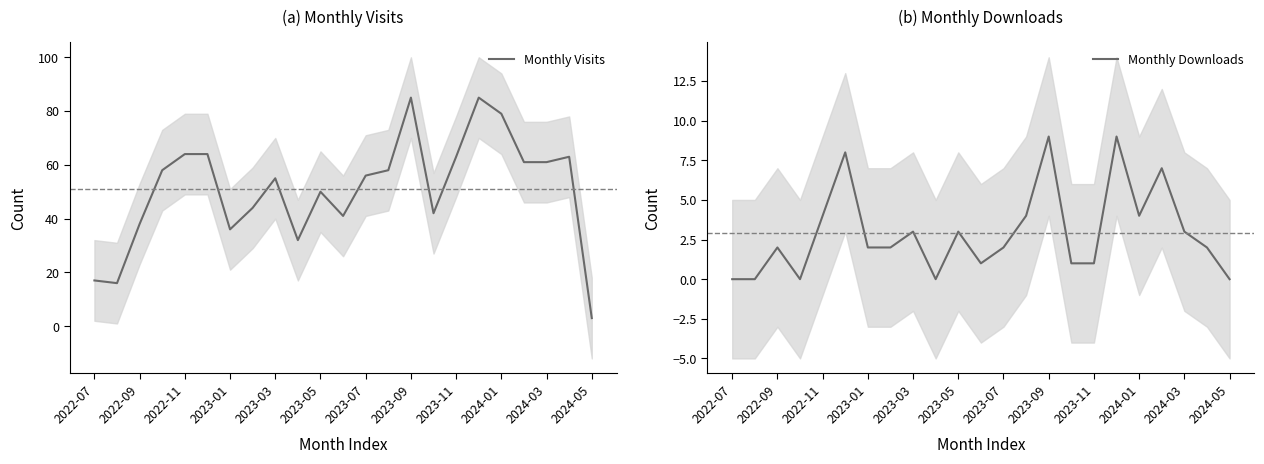

True or false: Monthly Visits has a value of 50 at 2023-05.

True